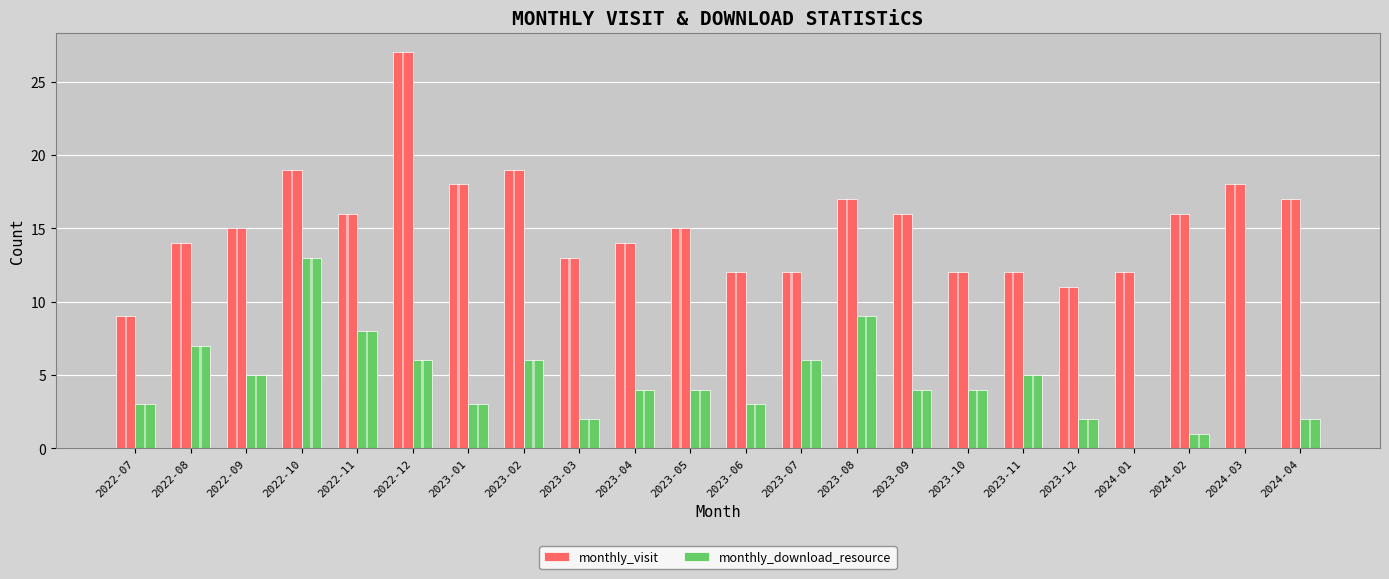

The value of monthly_download_resource at 2023-03 is 3. True or false?

False